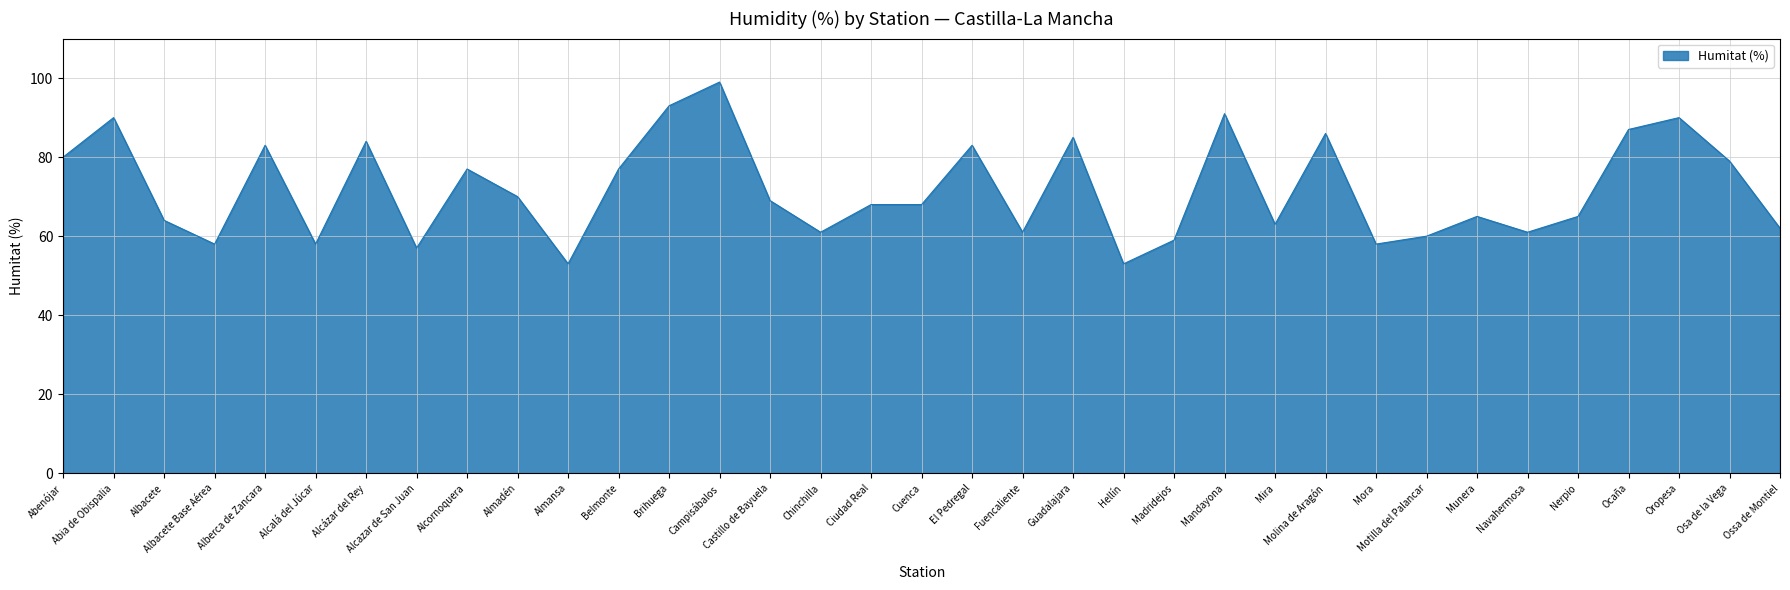

What is the difference between the values at Alberca de Zancara and Alcalá del Júcar?

25